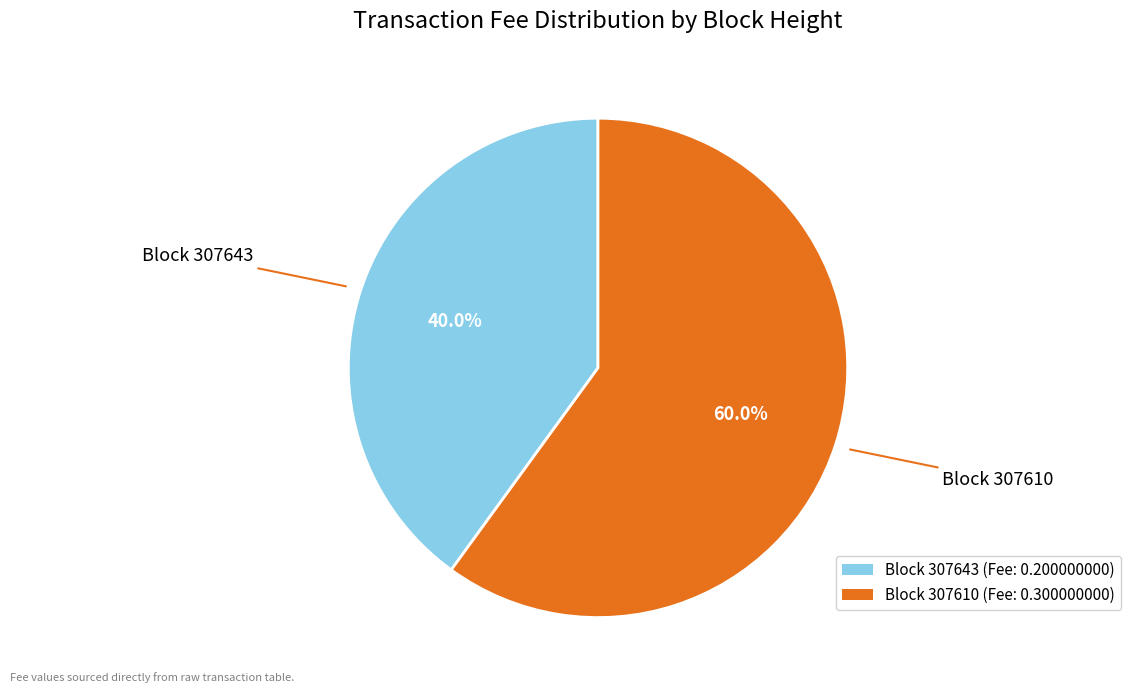

Does any single category account for the majority?

Yes